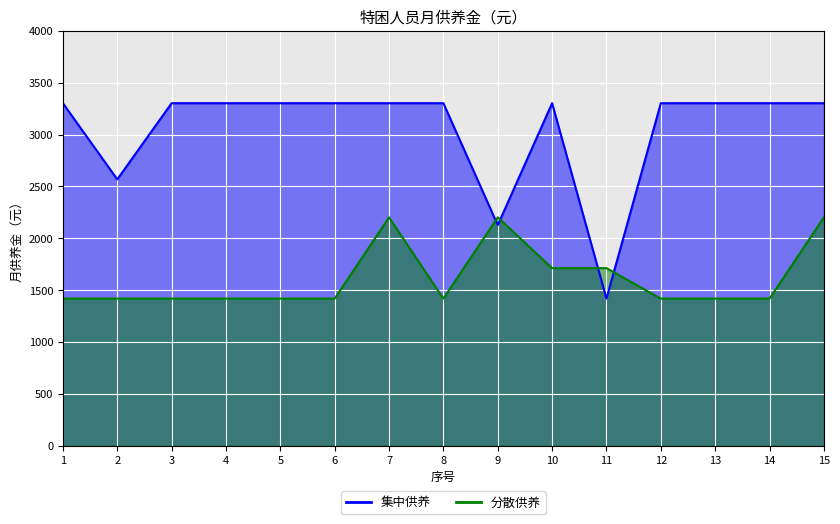

True or false: 分散供养 has more than 0 points higher than both neighbors.

True